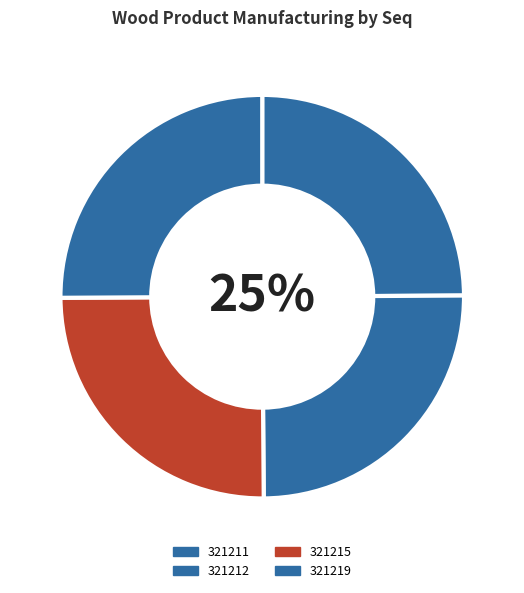

Between 321215 and 321211, which is larger?

321215